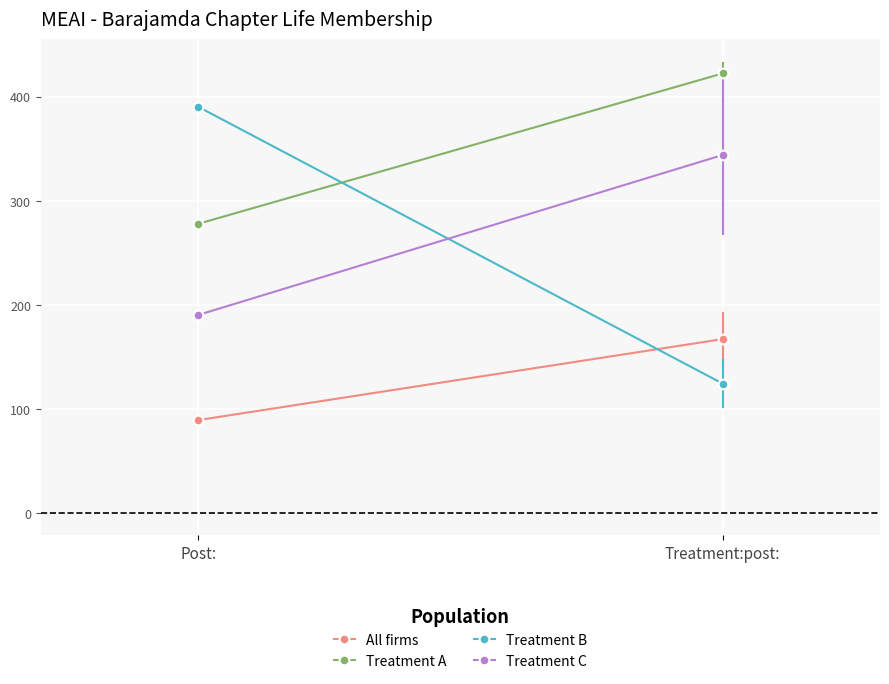

Is the value of Treatment B at Treatment:post: greater than the value of Treatment C at Treatment:post:?

No